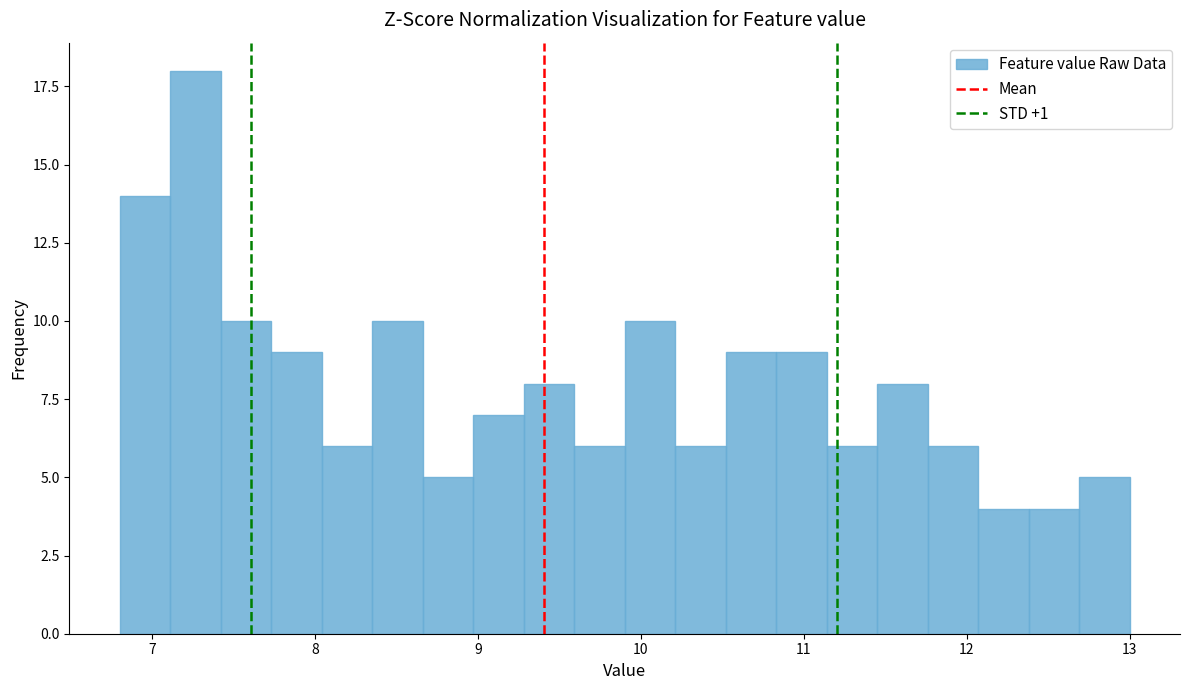

Around what value on the x-axis is the tallest bar? Give the approximate position of its centre, as read against the axis.

7.3